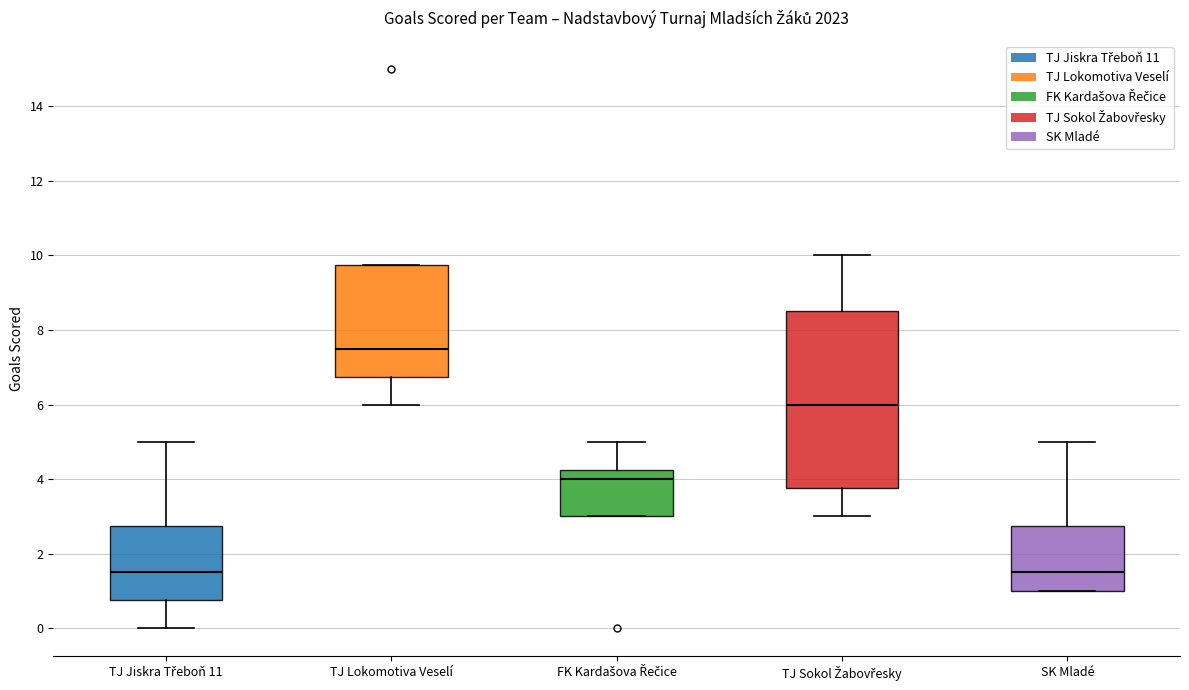

Reading left to right, read every box against the y-axis: the position of its median line, the range the box covers, and the ends of its whiskers. The values are not printed on the chart, so give them approximately, as read against the axis.

TJ Jiskra Třeboň 11: median 1.6, box 0.8 to 2.8, whiskers 0.0 to 5.0
TJ Lokomotiva Veselí: median 7.6, box 6.8 to 9.8, whiskers 6.0 to 9.8
FK Kardašova Řečice: median 4.0, box 3.0 to 4.2, whiskers 3.0 to 5.0
TJ Sokol Žabovřesky: median 6.0, box 3.8 to 8.6, whiskers 3.0 to 10.0
SK Mladé: median 1.6, box 1.0 to 2.8, whiskers 1.0 to 5.0